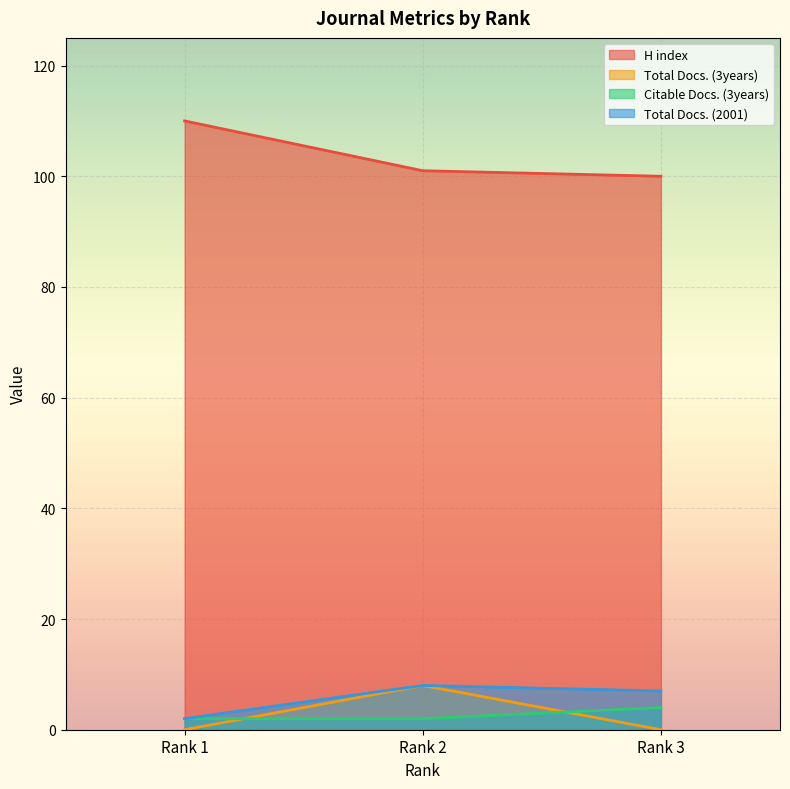

Reading left to right, extract all data points from this chart.

H index: 110	101	100
Total Docs. (3years): 0	8	0
Citable Docs. (3years): 2	2	4
Total Docs. (2001): 2	8	7